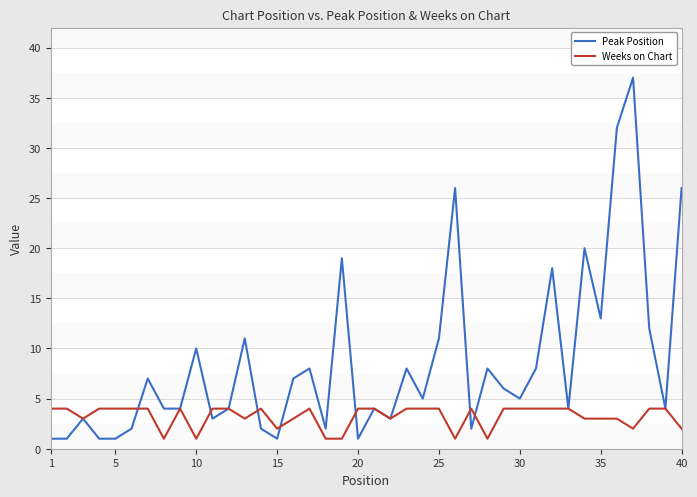

Which series has the largest total across all categories?

Peak Position